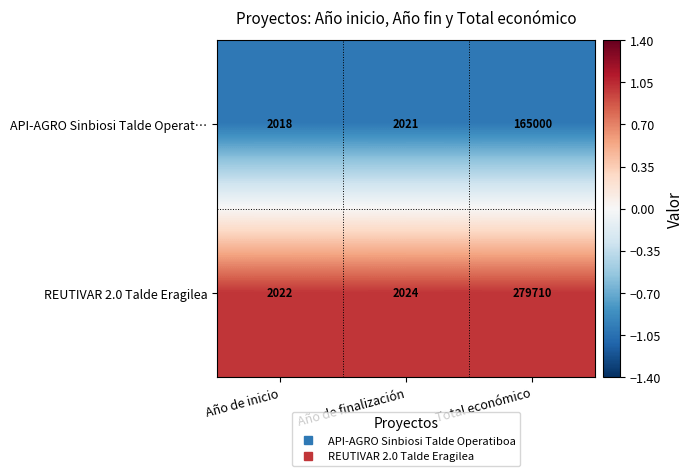

Is it true that REUTIVAR 2.0 Talde Eragilea equals 2022 at Año de inicio?

True